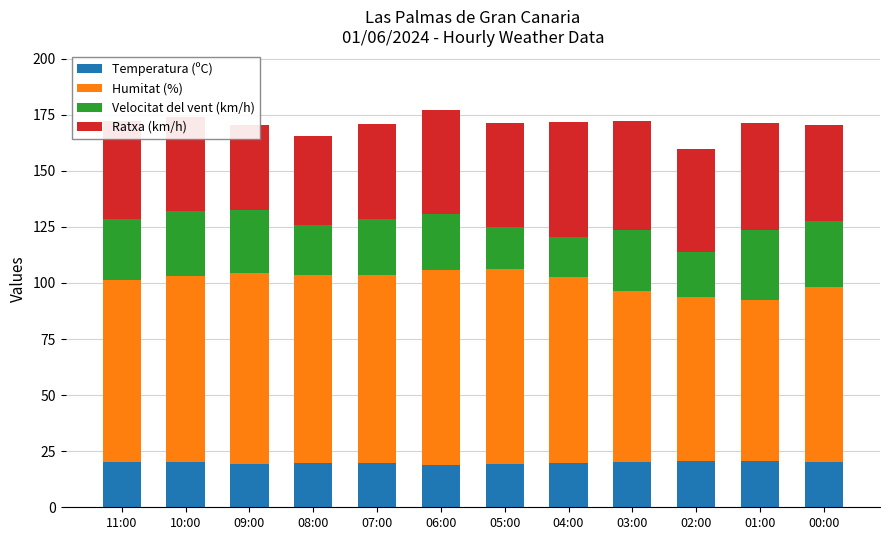

At 02:00, list the series in order from smallest to largest.

Velocitat del vent (km/h), Temperatura (ºC), Ratxa (km/h), Humitat (%)